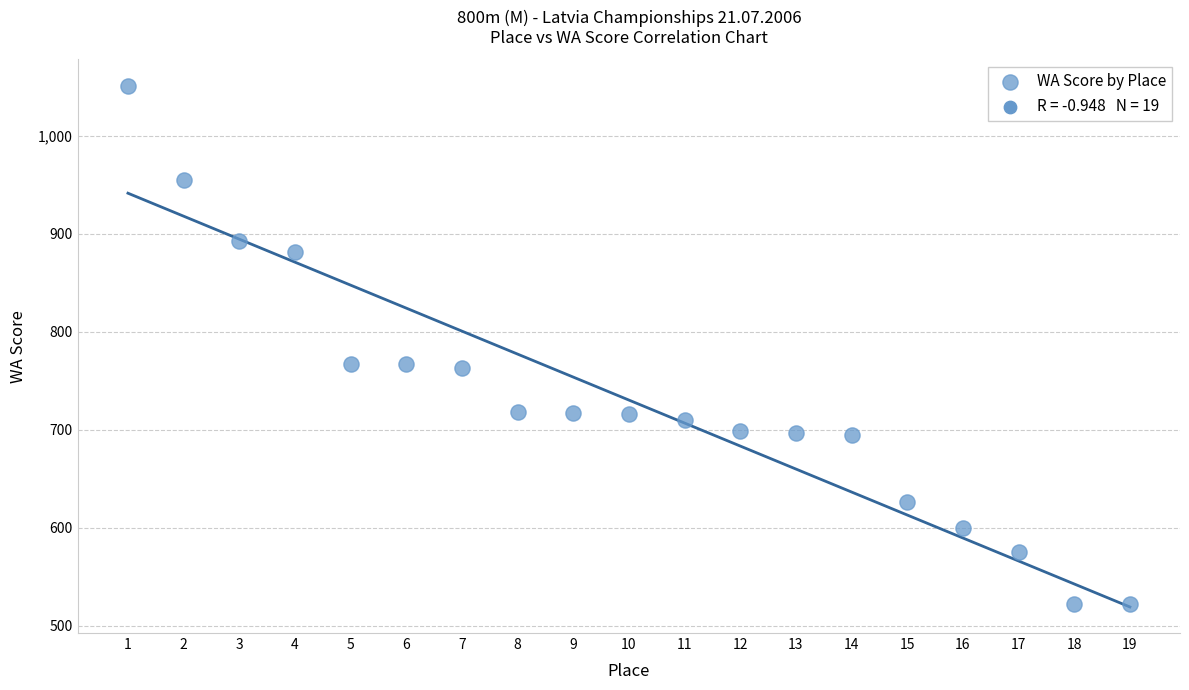

What is the range of X values (max minus min)?

18